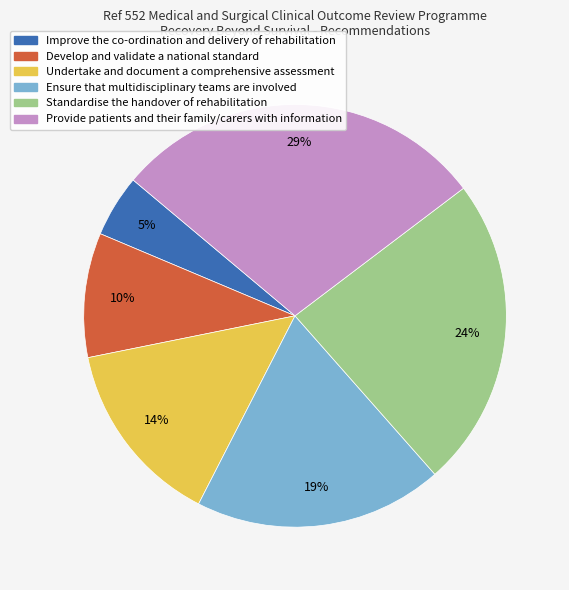

How many slices are in this pie chart?

6